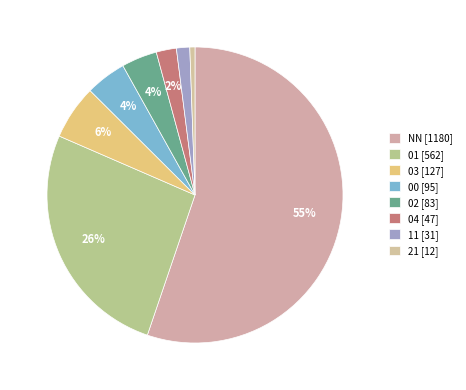

What is the change in value from 04 to 11?

-16